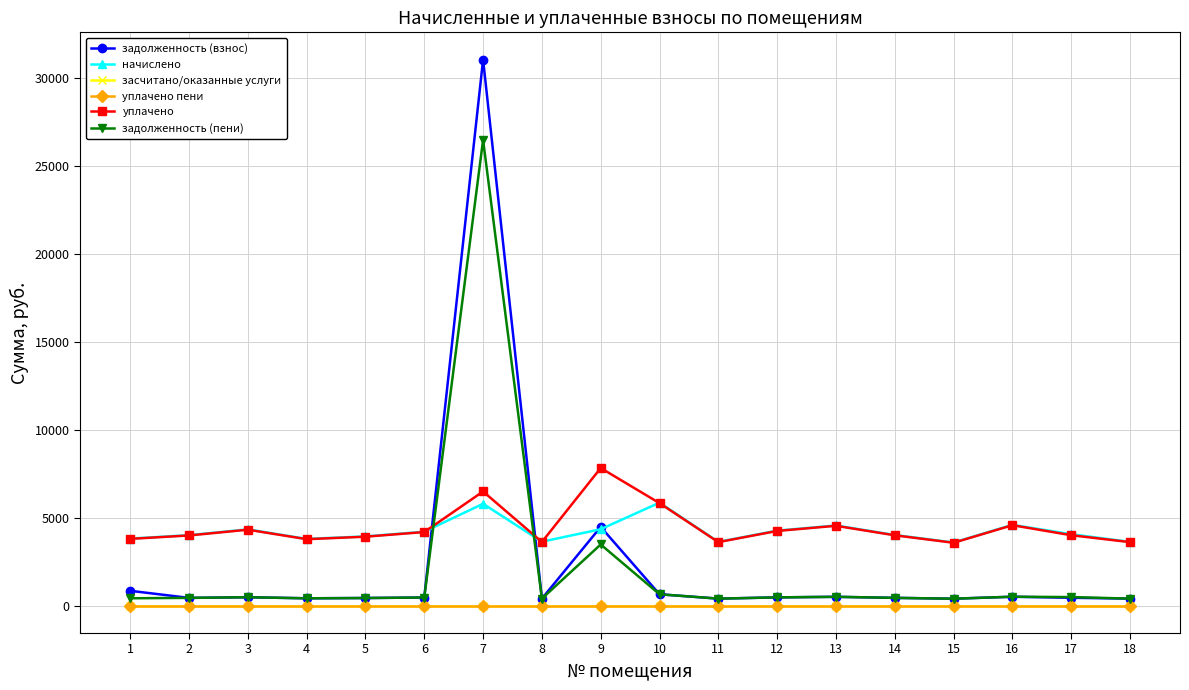

True or false: начислено has a value of 4210.6 at 6.

True